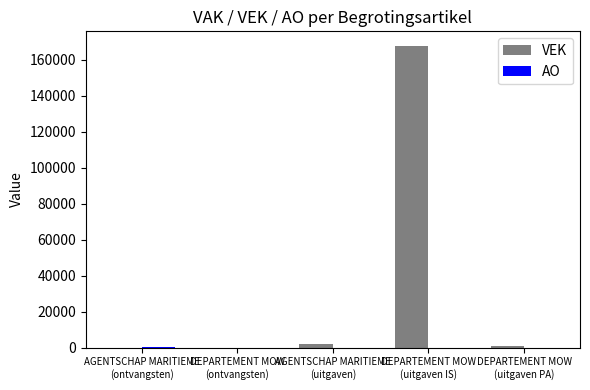

Are the bars horizontal?

No